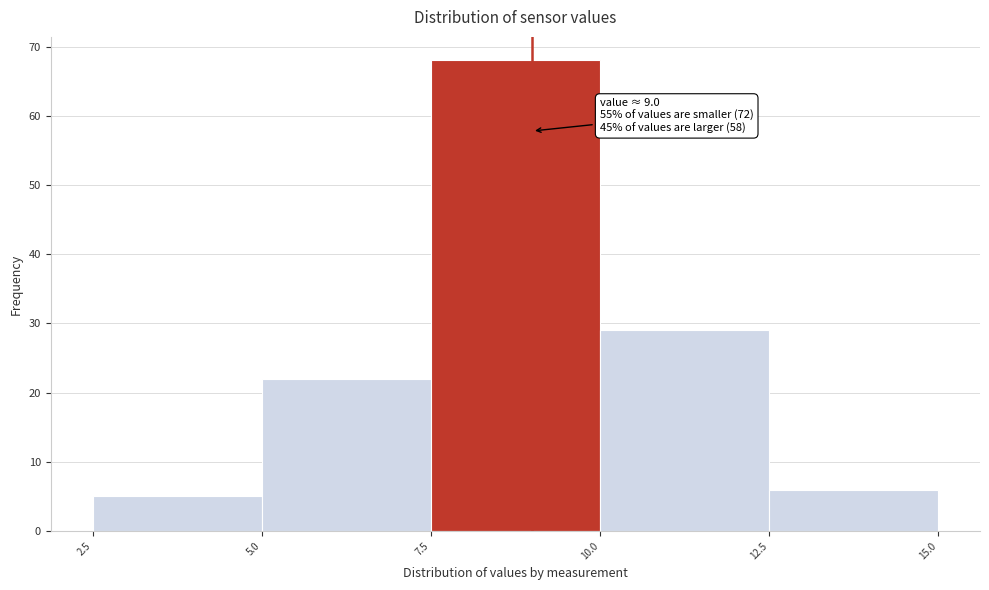

Over which range of the x-axis is the bar tallest?

7.5 to 10.0